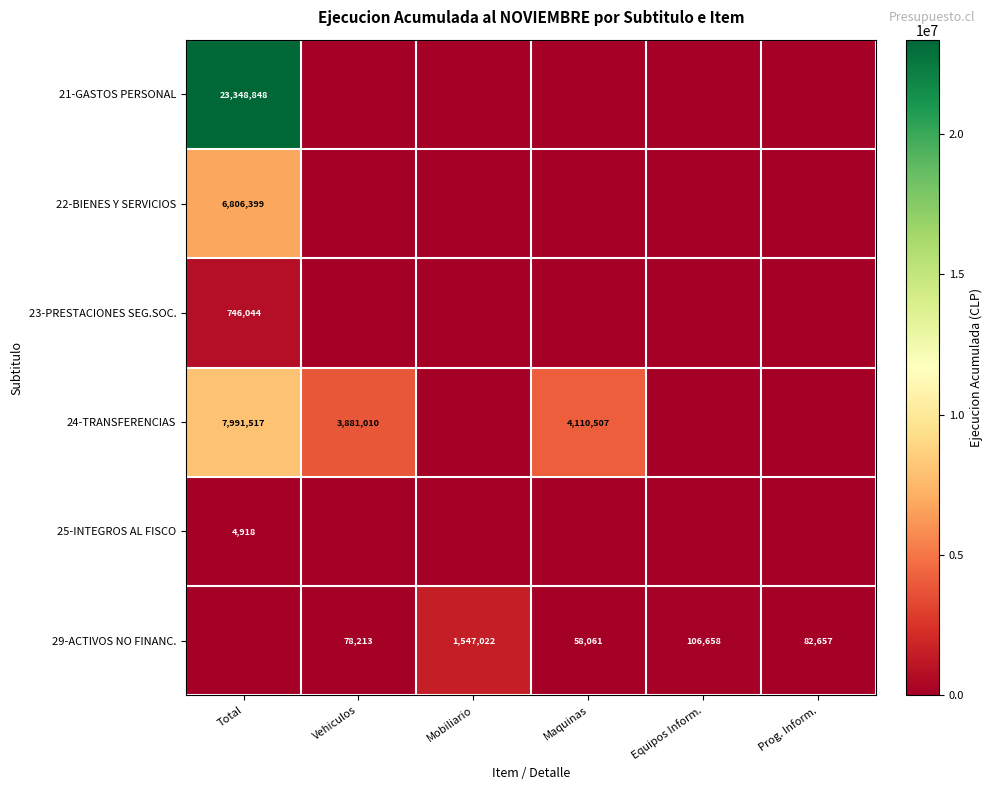

True or false: 29-ACTIVOS NO FINANC. has a value of 108642 at Vehiculos.

False